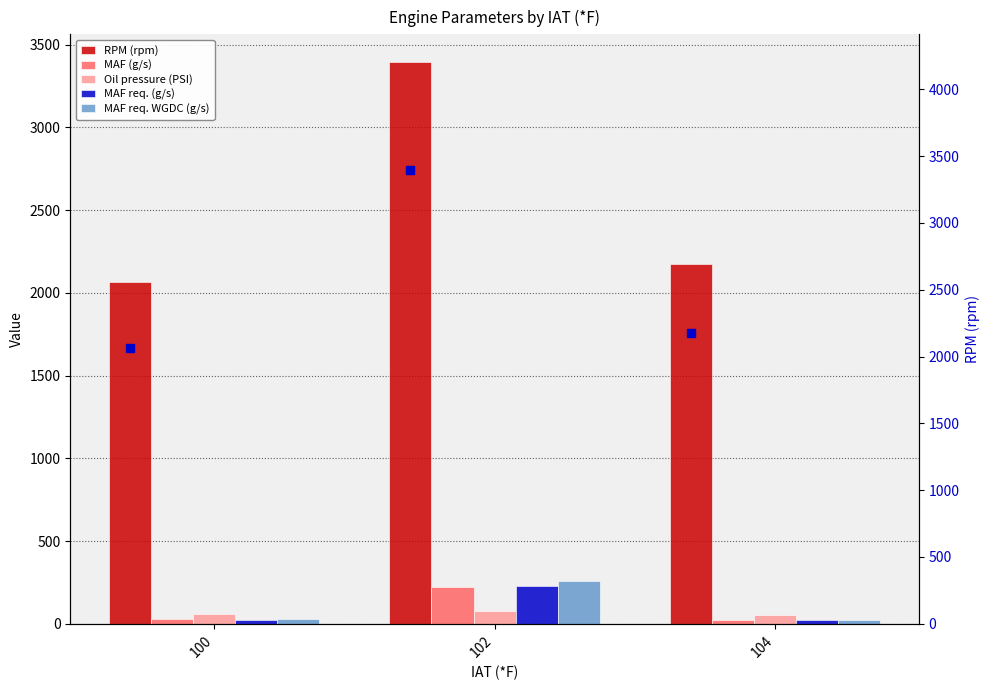

What is the greatest value displayed?

3393.0